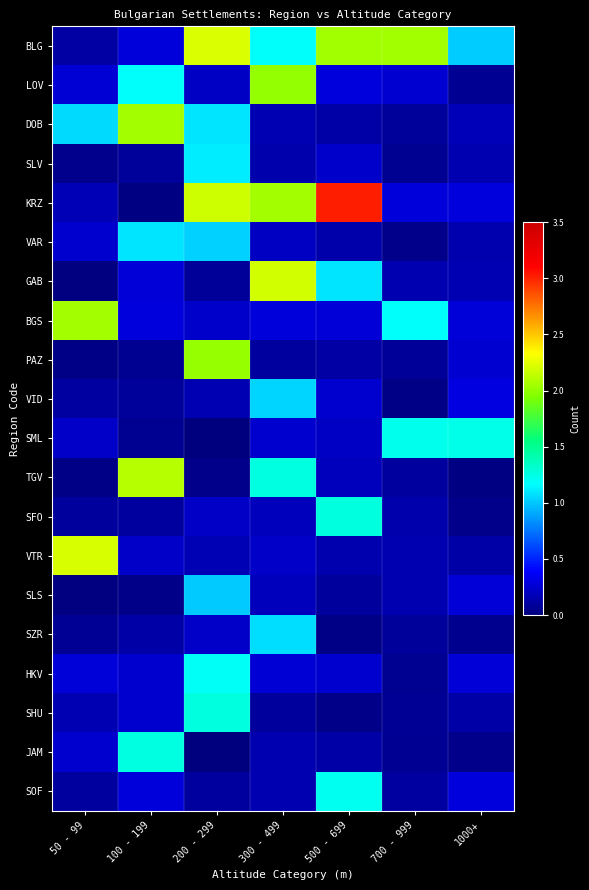

Rank the series at 1000+ from highest to lowest value.

SML, BLG, VID, SOF, KRZ, BGS, SLS, HKV, PAZ, DOB, GAB, SLV, VAR, VTR, SHU, LOV, SZR, JAM, SFO, TGV